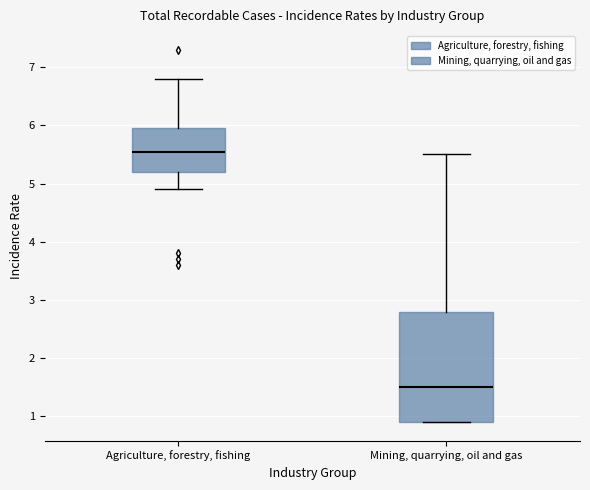

Which box has the lowest median line?

Mining, quarrying, oil and gas